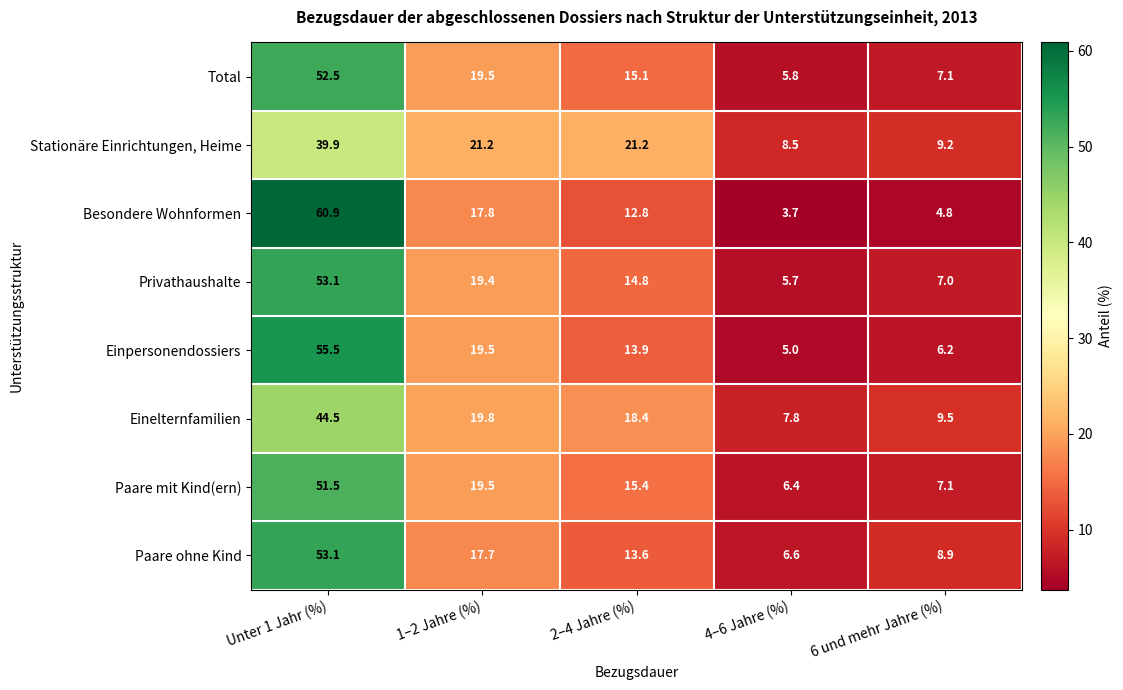

Which series has the largest range (max minus min)?

Besondere Wohnformen